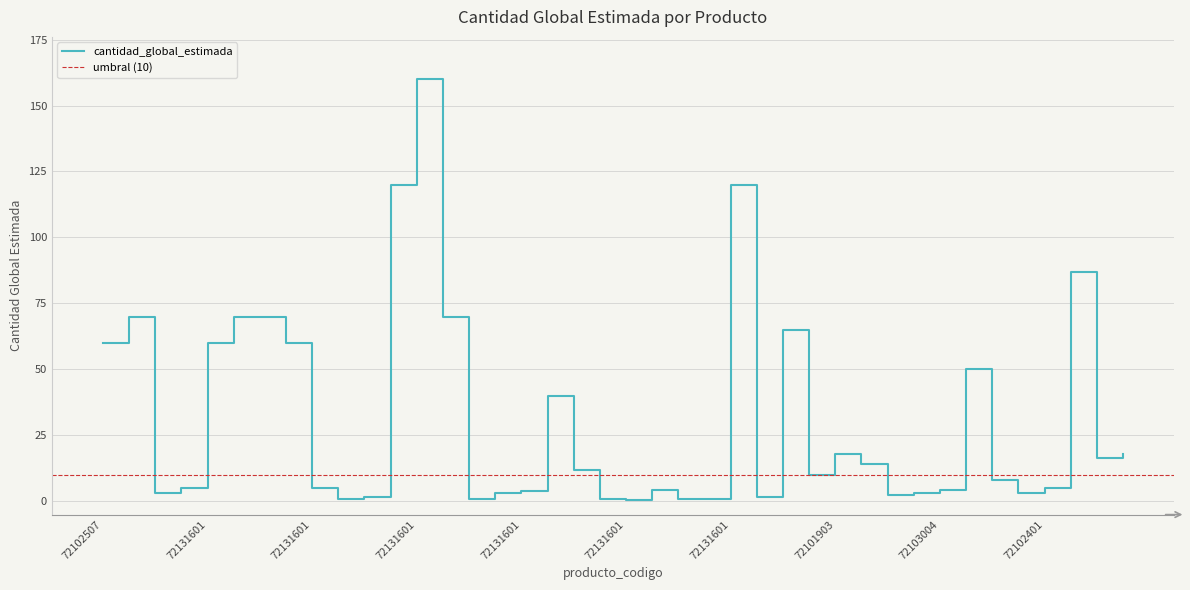

Which has a higher value, 72102401 or 72131601?

72102401